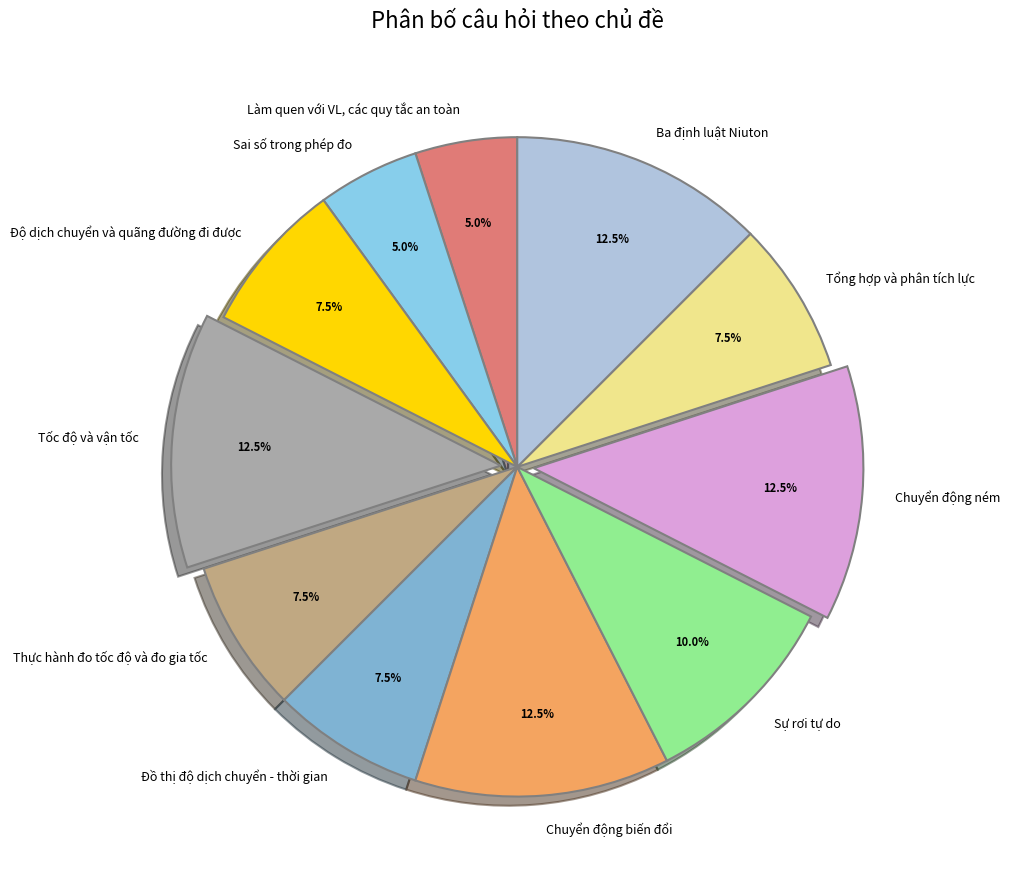

What is the total percentage of Sai số trong phép đo and Thực hành đo tốc độ và đo gia tốc?

12.5%